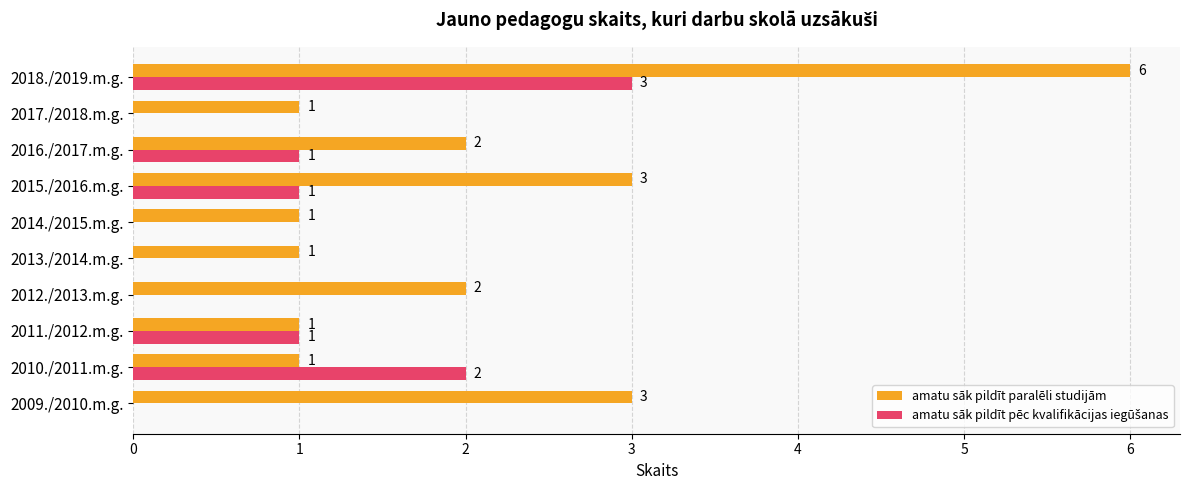

The amatu sāk pildīt paralēli studijām series shows 3 at 2018./2019.m.g.. True or false?

False